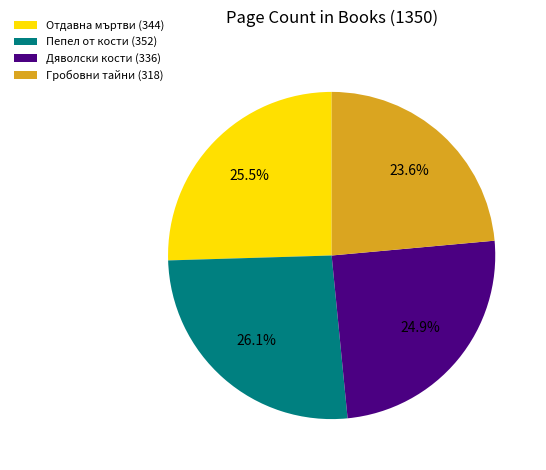

How much of the chart is everything except Пепел от кости (352)?

73.9%